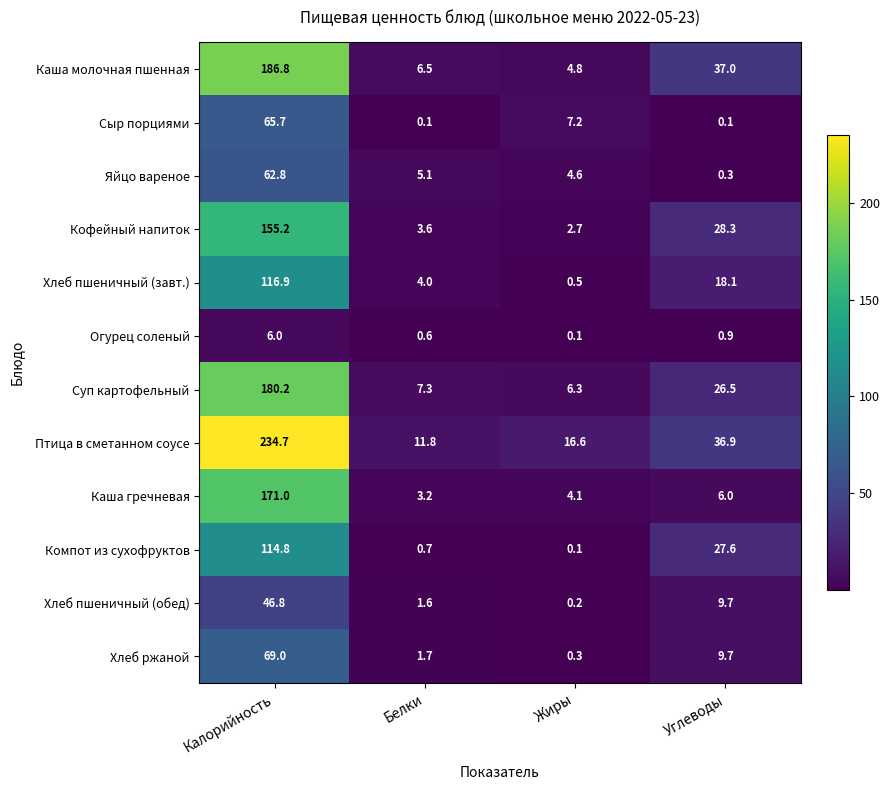

What is the difference between the maximum and minimum values in the Сыр порциями series?

65.6